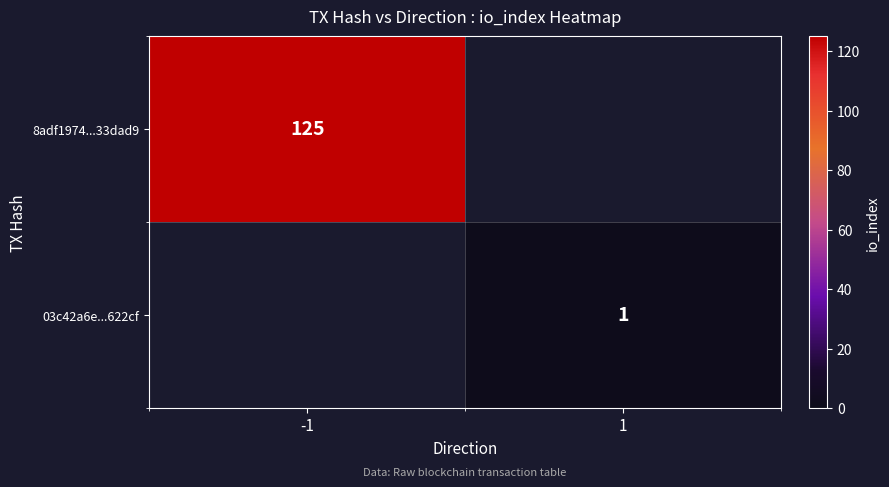

True or false: 03c42a6e...622cf has a value of 1 at 1.

True